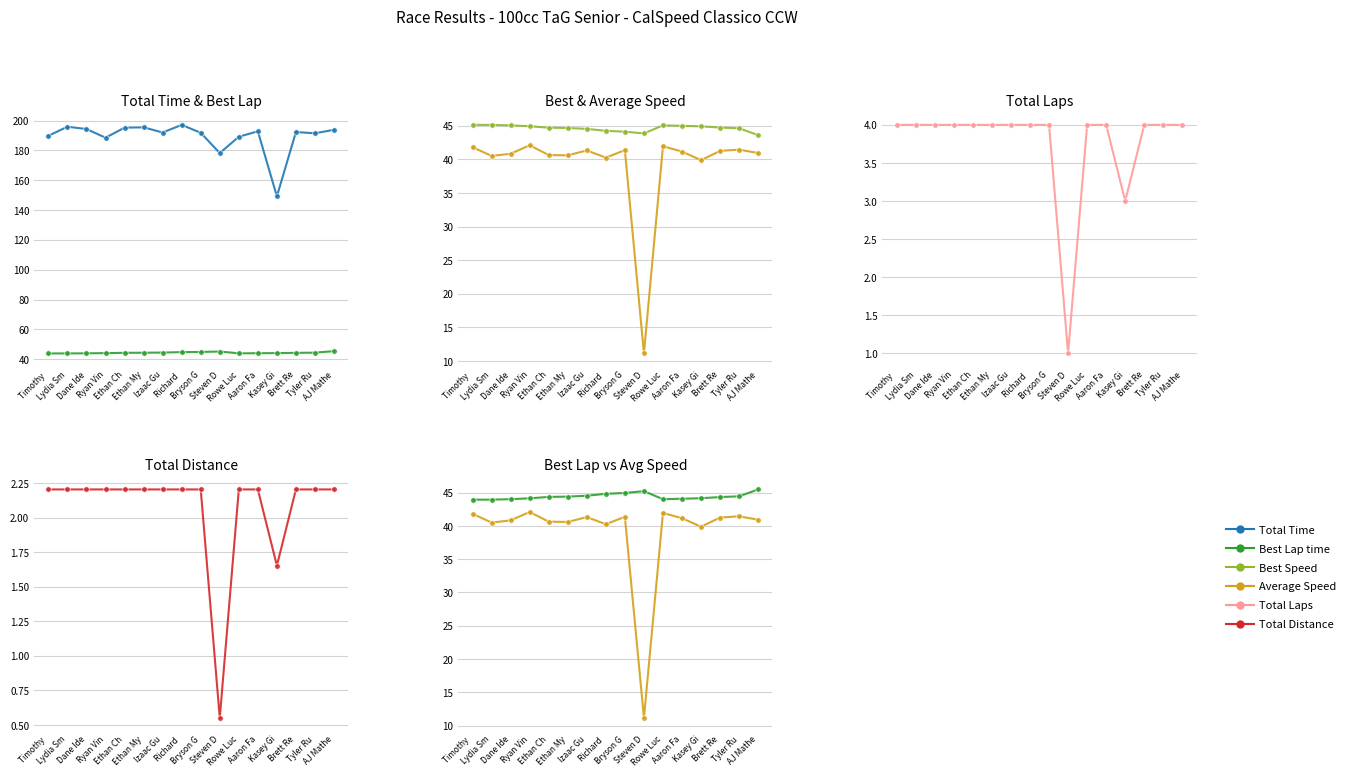

What is the label of the 8th point from the right?

Bryson G